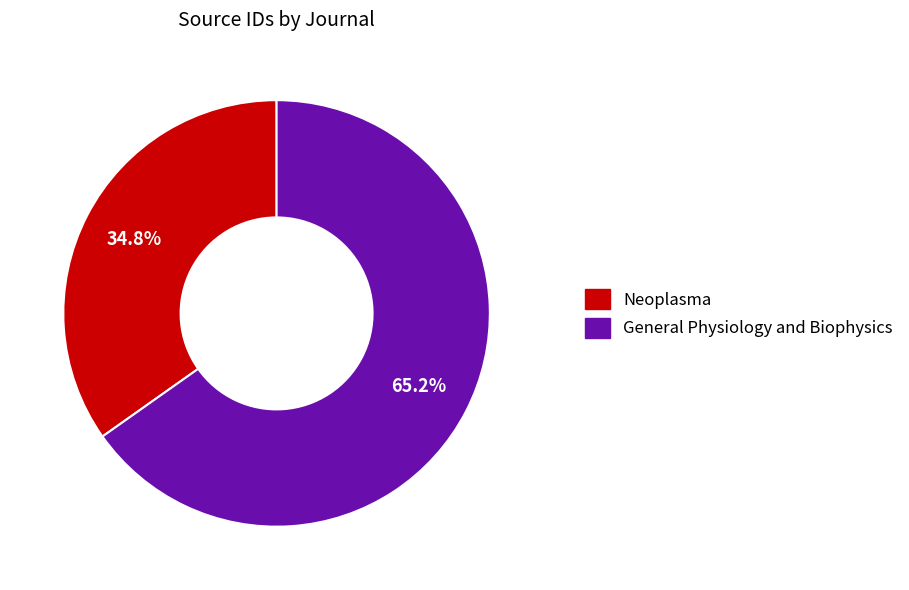

Does General Physiology and Biophysics account for over 50% of the chart?

Yes